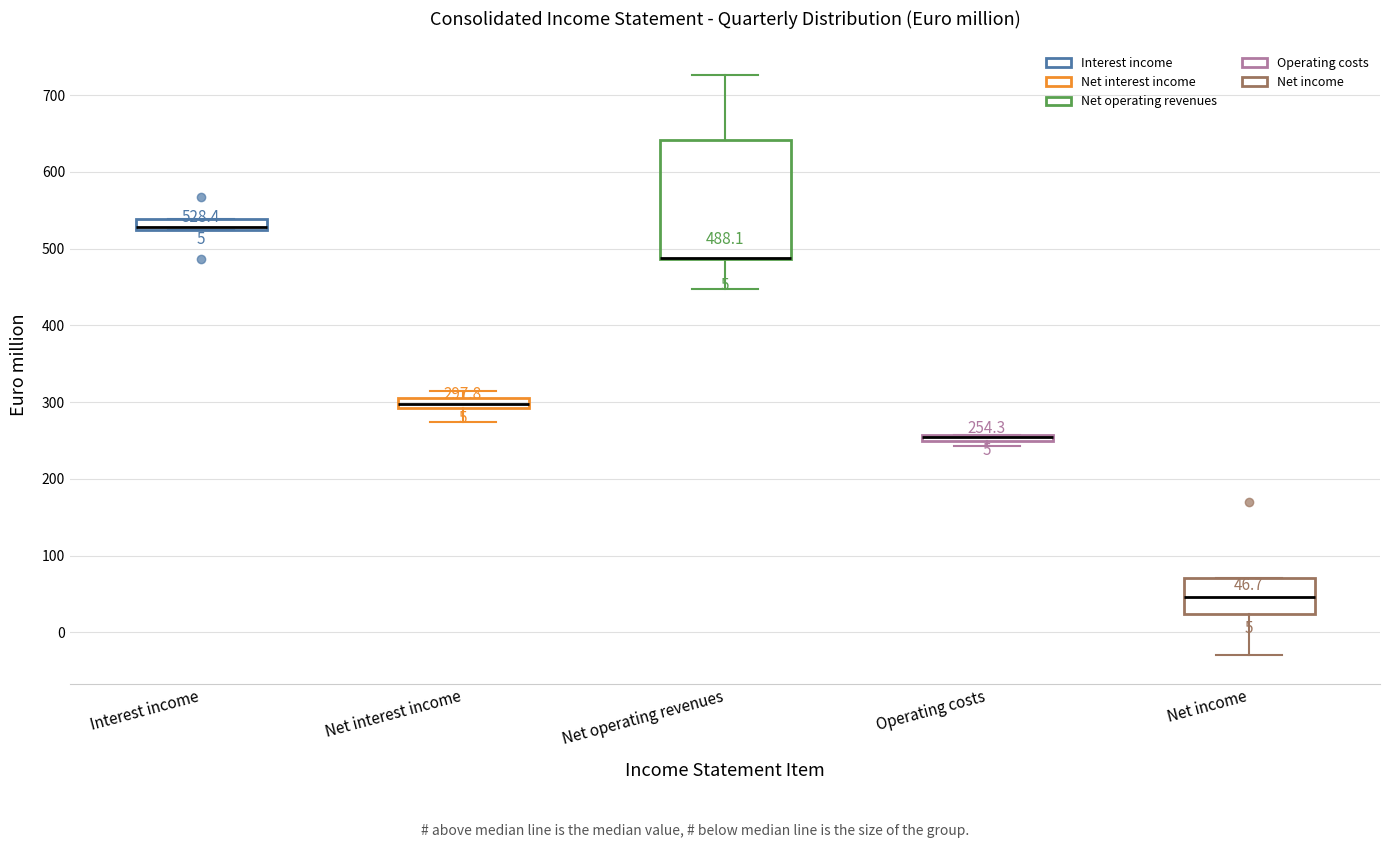

Comparing the boxes themselves (not the whiskers), which one is the tallest?

Net operating revenues